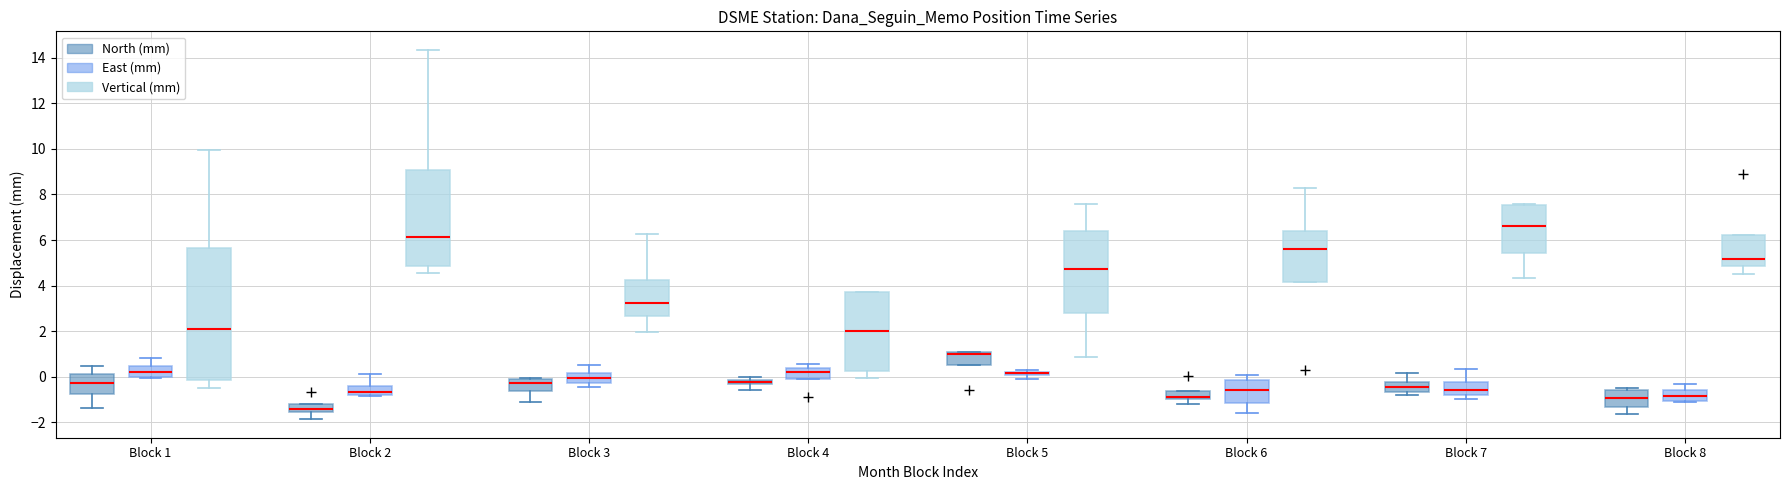

Which box is the tallest, from its lower edge to its upper edge?

Block 1 (Vertical (mm))